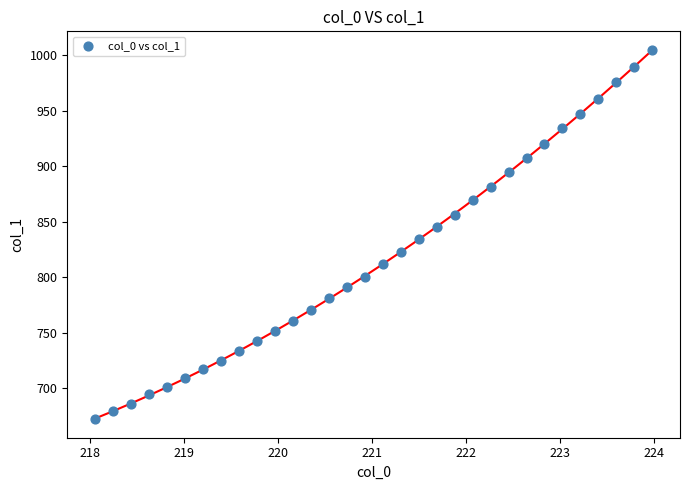

What is the range of Y values (max minus min)?

332.4